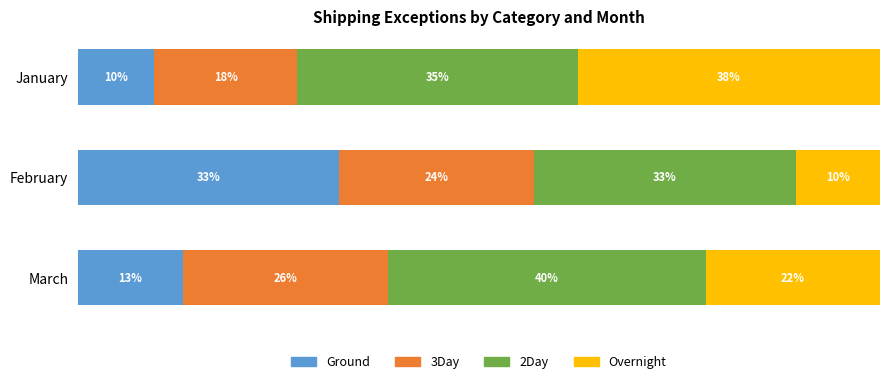

What are all the series names shown in the legend?

Ground, 3Day, 2Day, Overnight